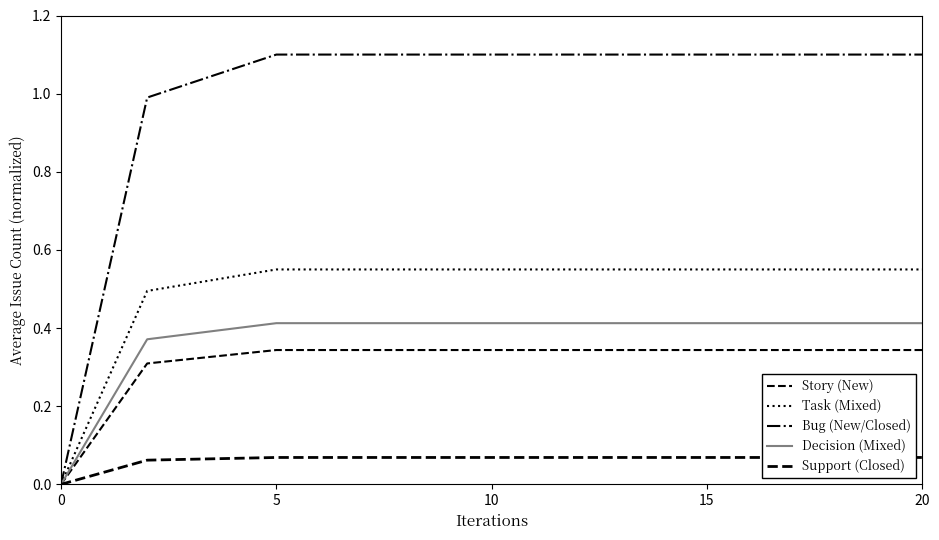

True or false: Decision (Mixed) has more than 0 points higher than both neighbors.

False